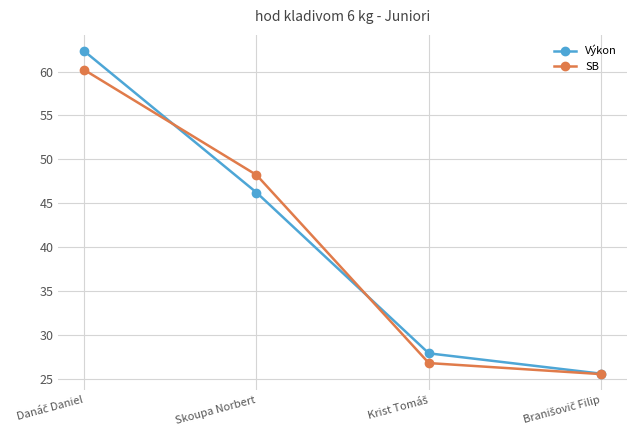

Reading left to right, transcribe all the data shown in this chart.

Výkon: 62.3	46.2	27.9	25.6
SB: 60.2	48.2	26.8	25.5